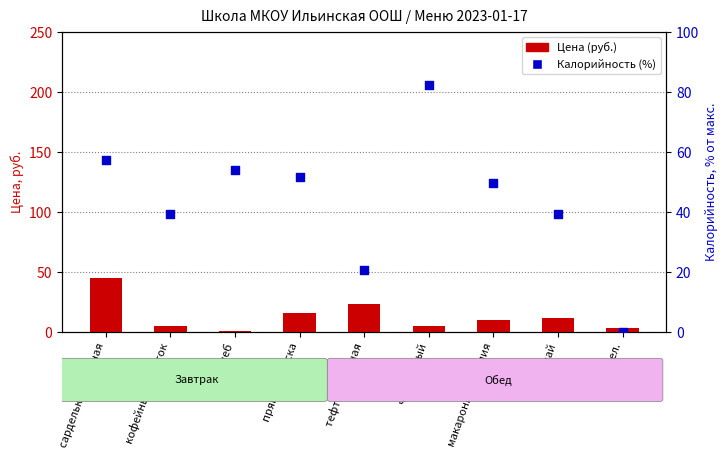

Is the value of Калорийность (% от макс.) at тефтеля мясная greater than the value of Цена (руб.) at чай черный?

Yes